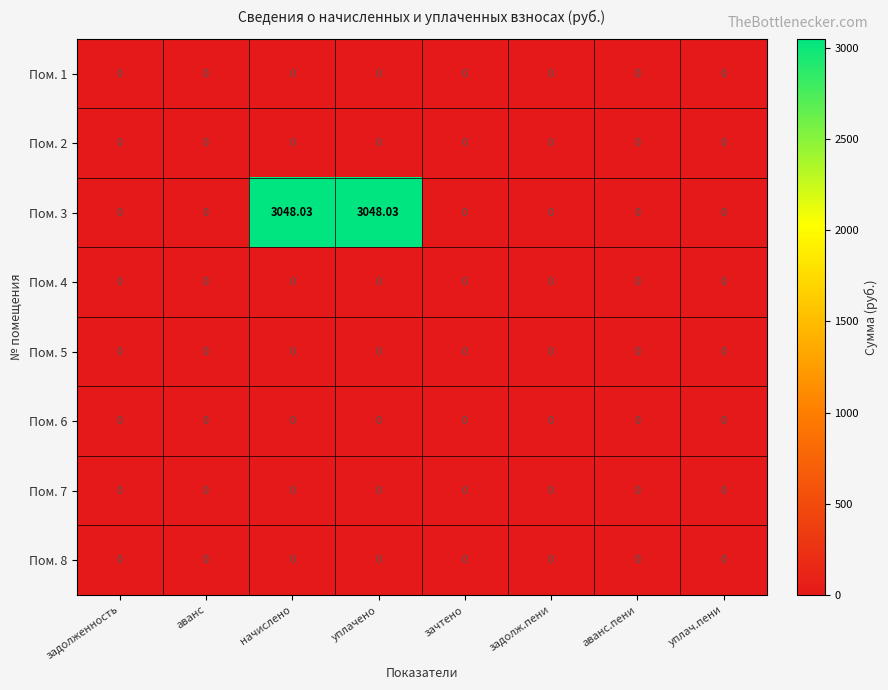

How many data points does each series have?

8